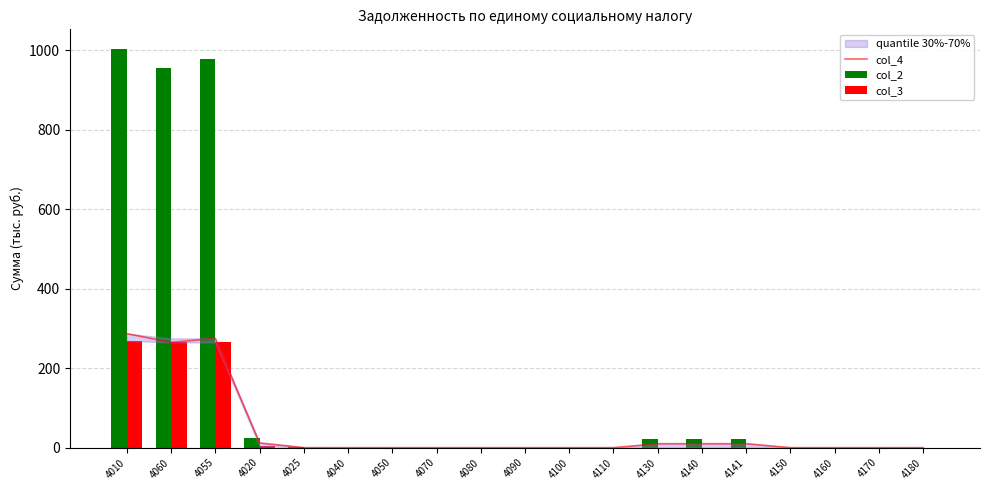

Between 4025 and 4140, which series saw the biggest shift?

col_2